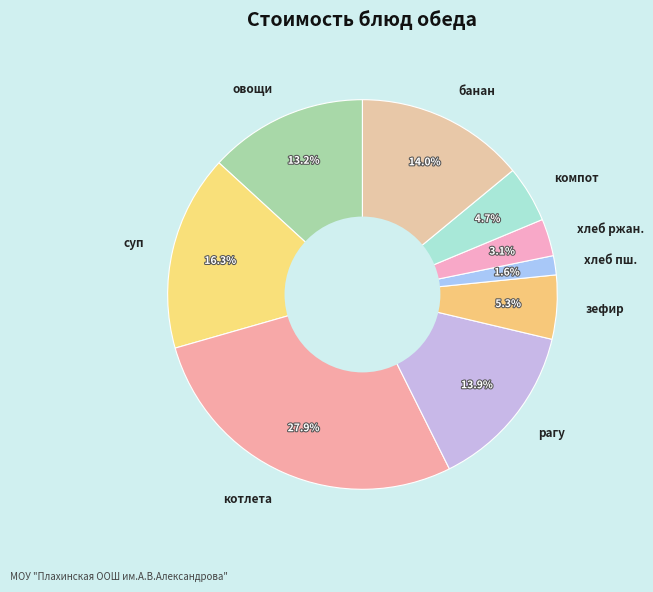

Which category has the biggest portion of the pie?

котлета